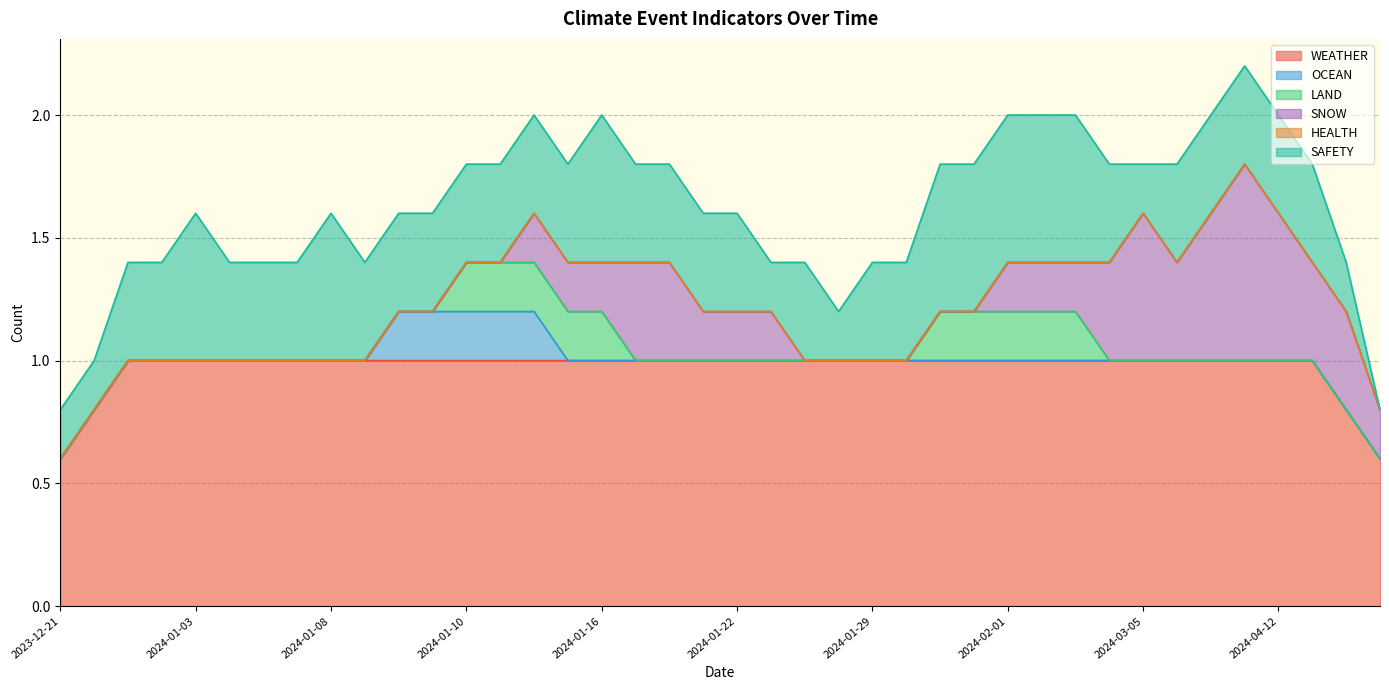

Does the chart have visible grid lines?

Yes